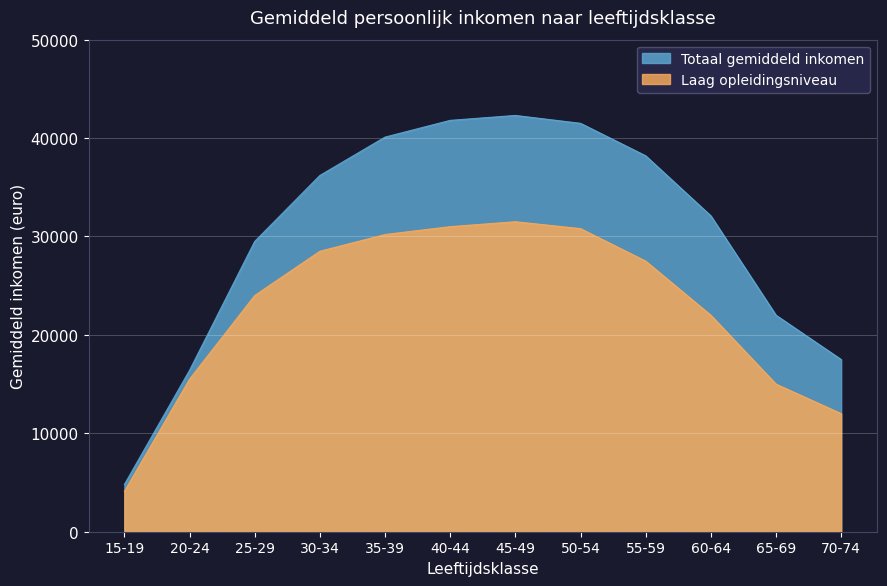

At how many categories does at least one series exceed 22782?

8